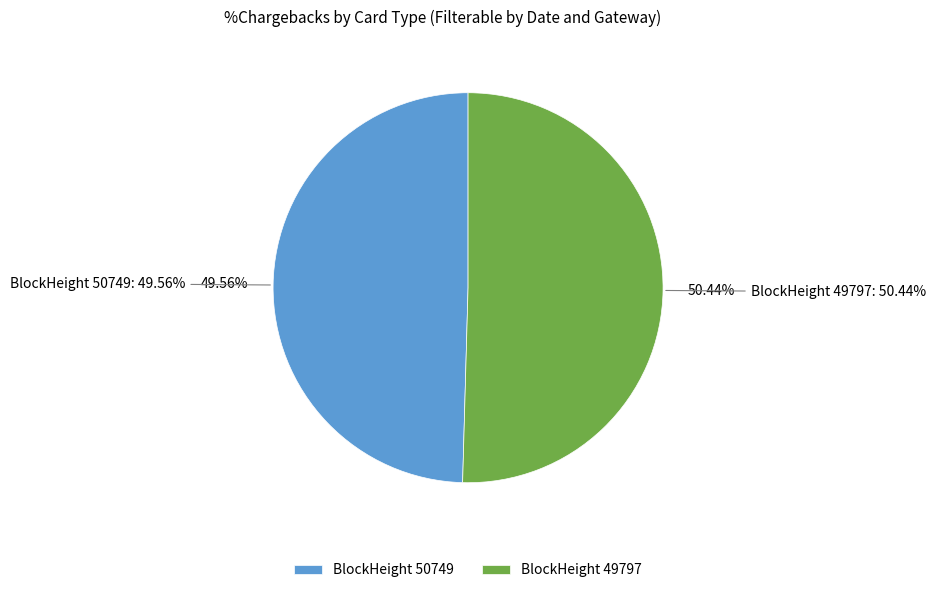

Is 49797 the majority of the pie?

Yes